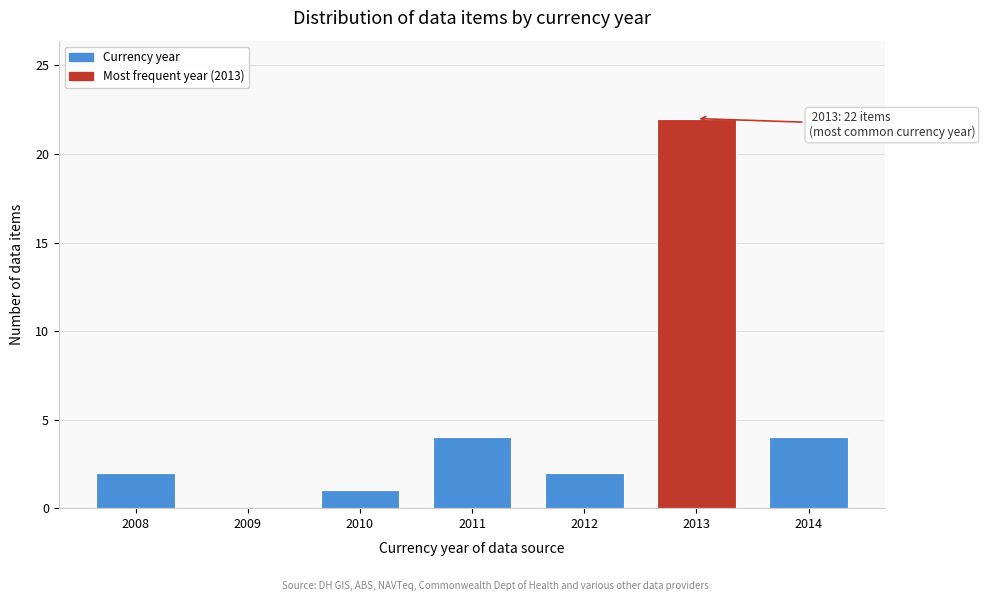

Reading right to left, list all the values displayed in this chart.

2014=4	2013=22	2012=2	2011=4	2010=1	2009=0	2008=2